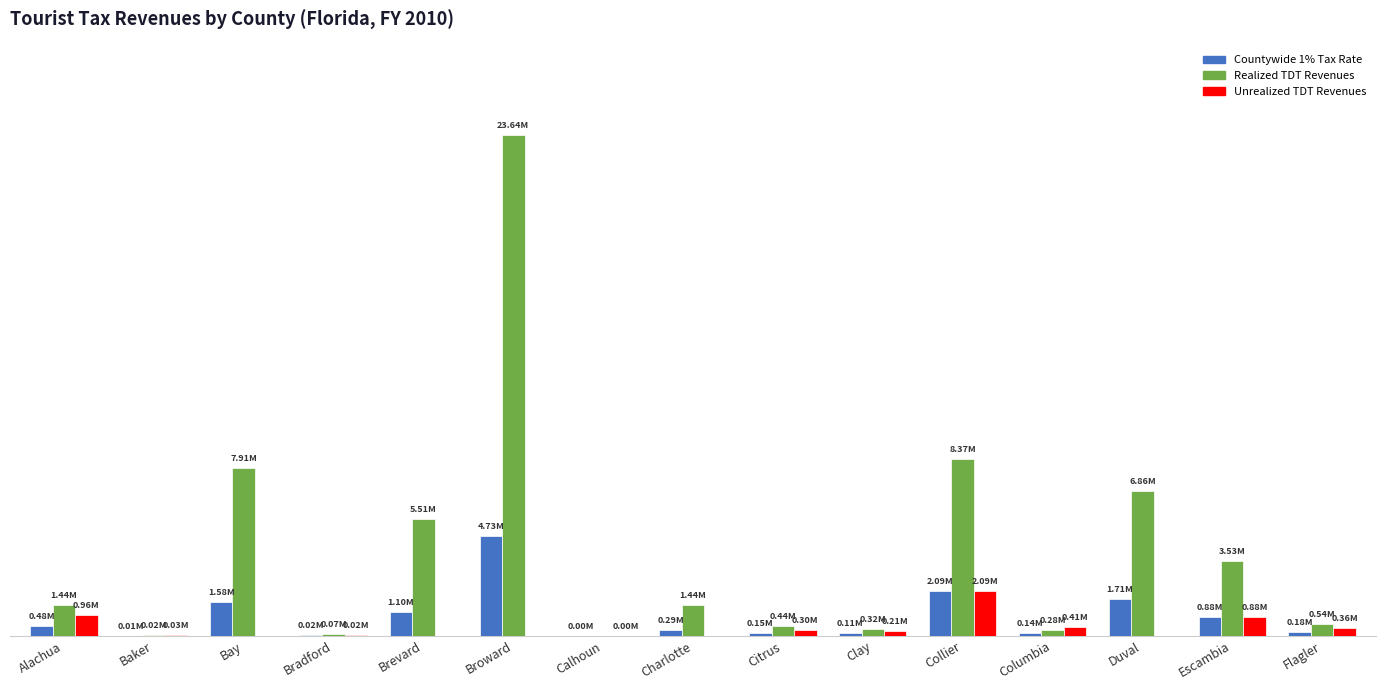

What is the difference between the Realized TDT Revenues values at Bradford and Duval?

6783942.2